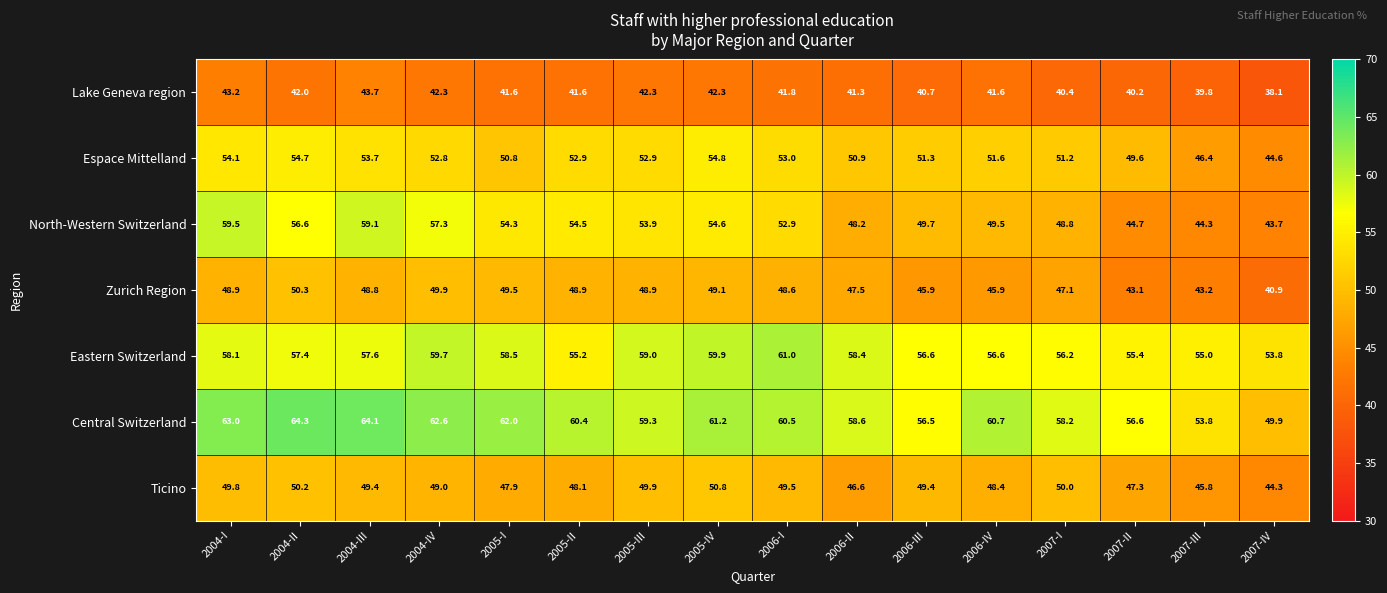

At which category is the sum across all series the highest?

2004-I